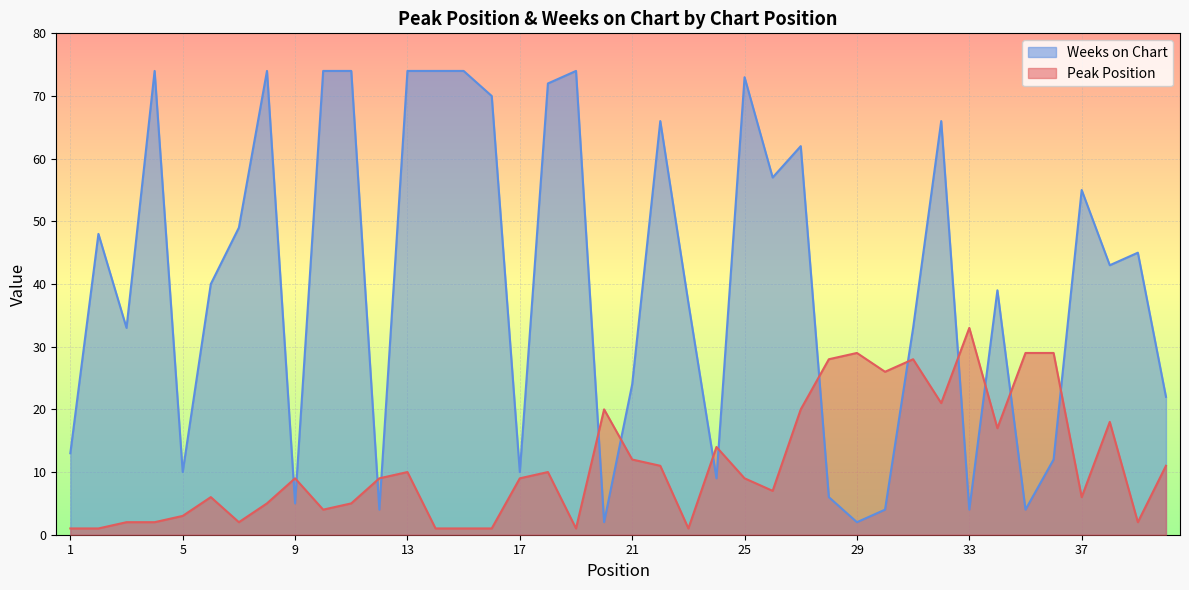

What is the spread (max minus min) of values at 30?

22